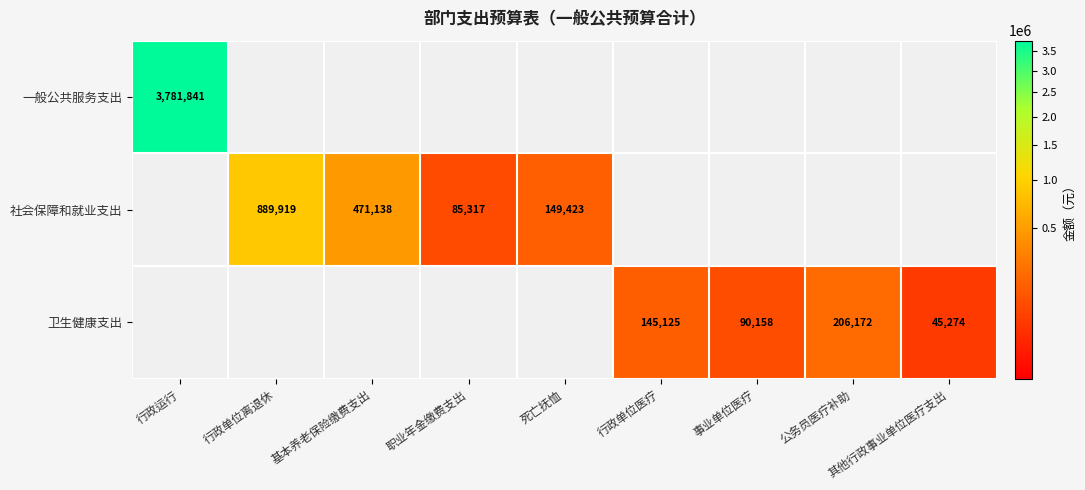

True or false: 社会保障和就业支出 has a value of 471138 at 基本养老保险缴费支出.

True